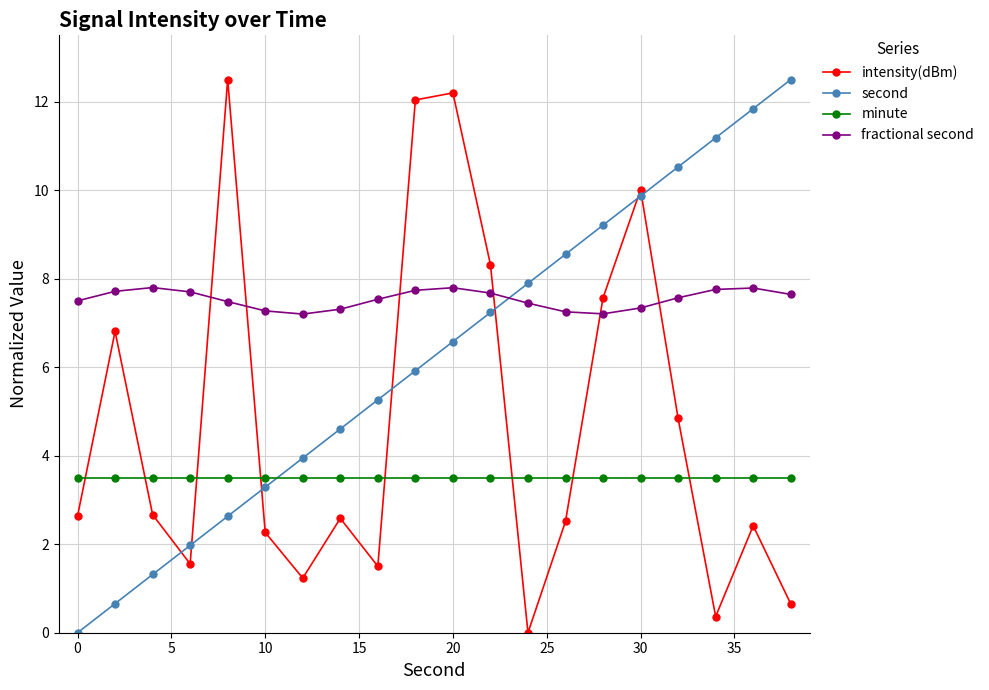

Rank the series by their average value, from highest to lowest.

fractional second, second, intensity(dBm), minute